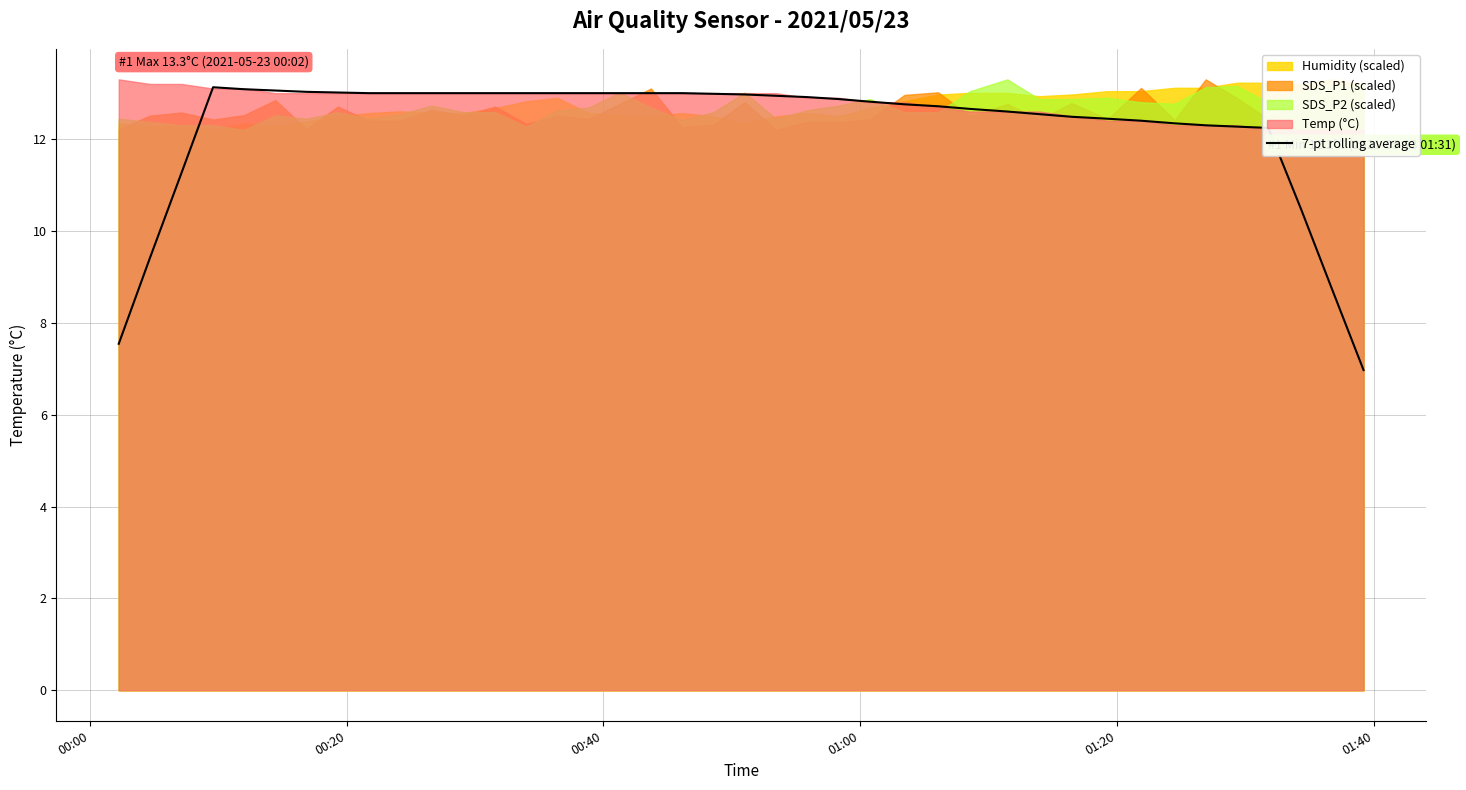

How many data points are less than 12?

6